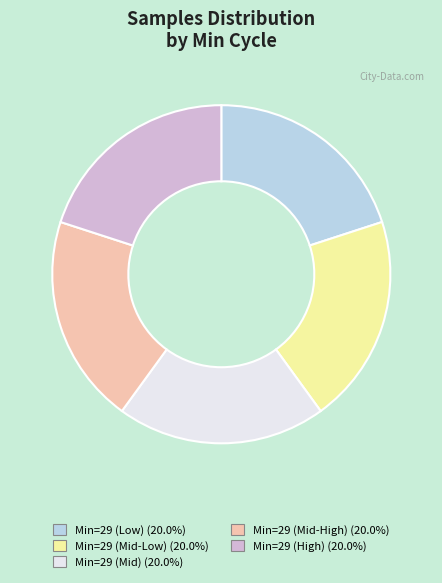

Is there a majority slice in this chart?

No